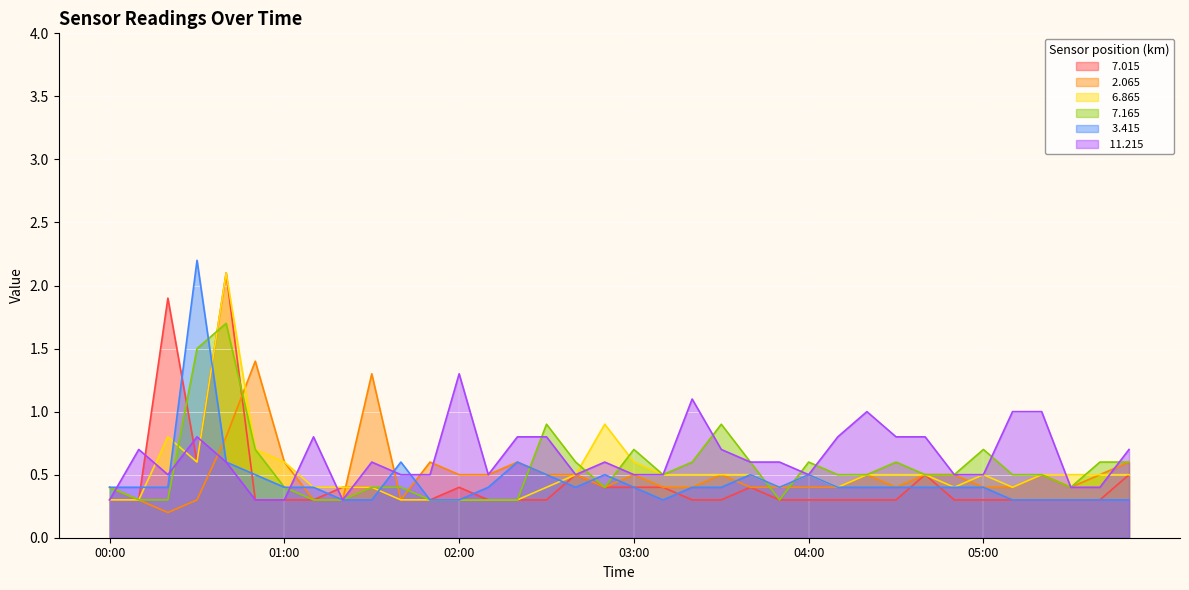

What is the average value of the   6.865 series?

0.5